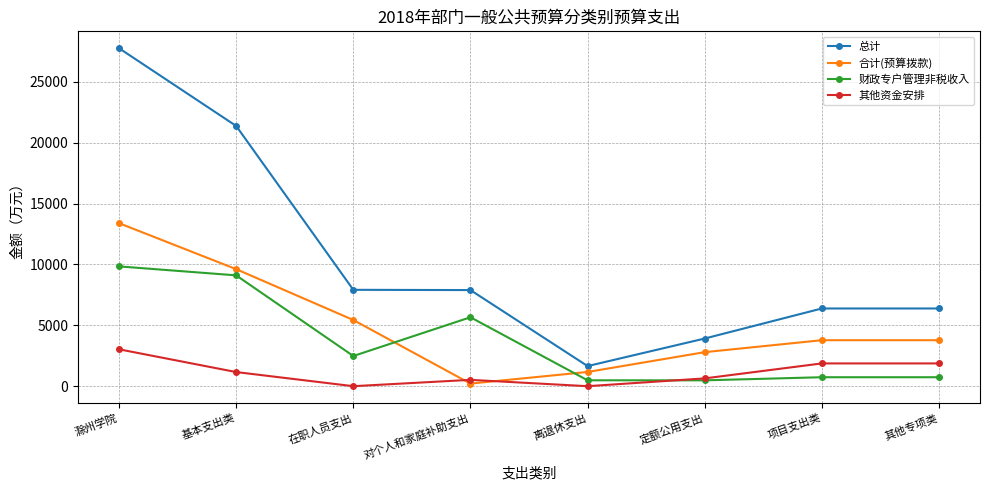

Is it true that 合计(预算拨款) equals 13658.5 at 基本支出类?

False